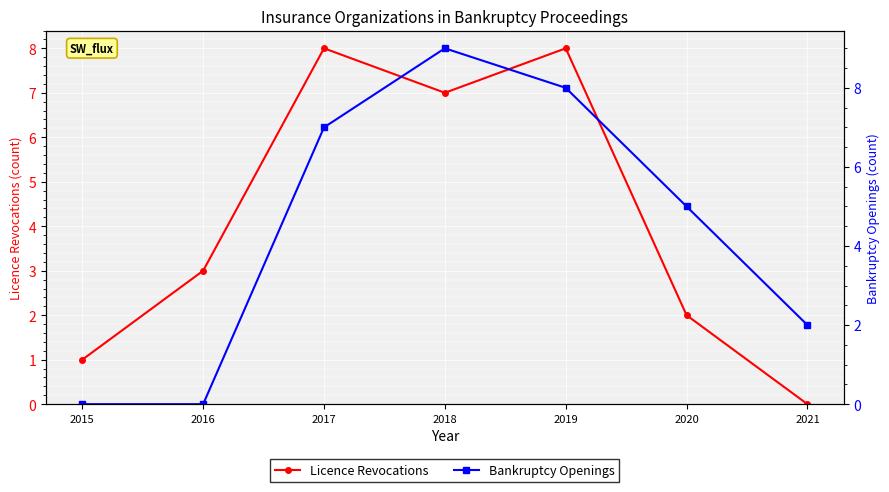

What is the difference between the maximum and minimum values in the Licence Revocations series?

8